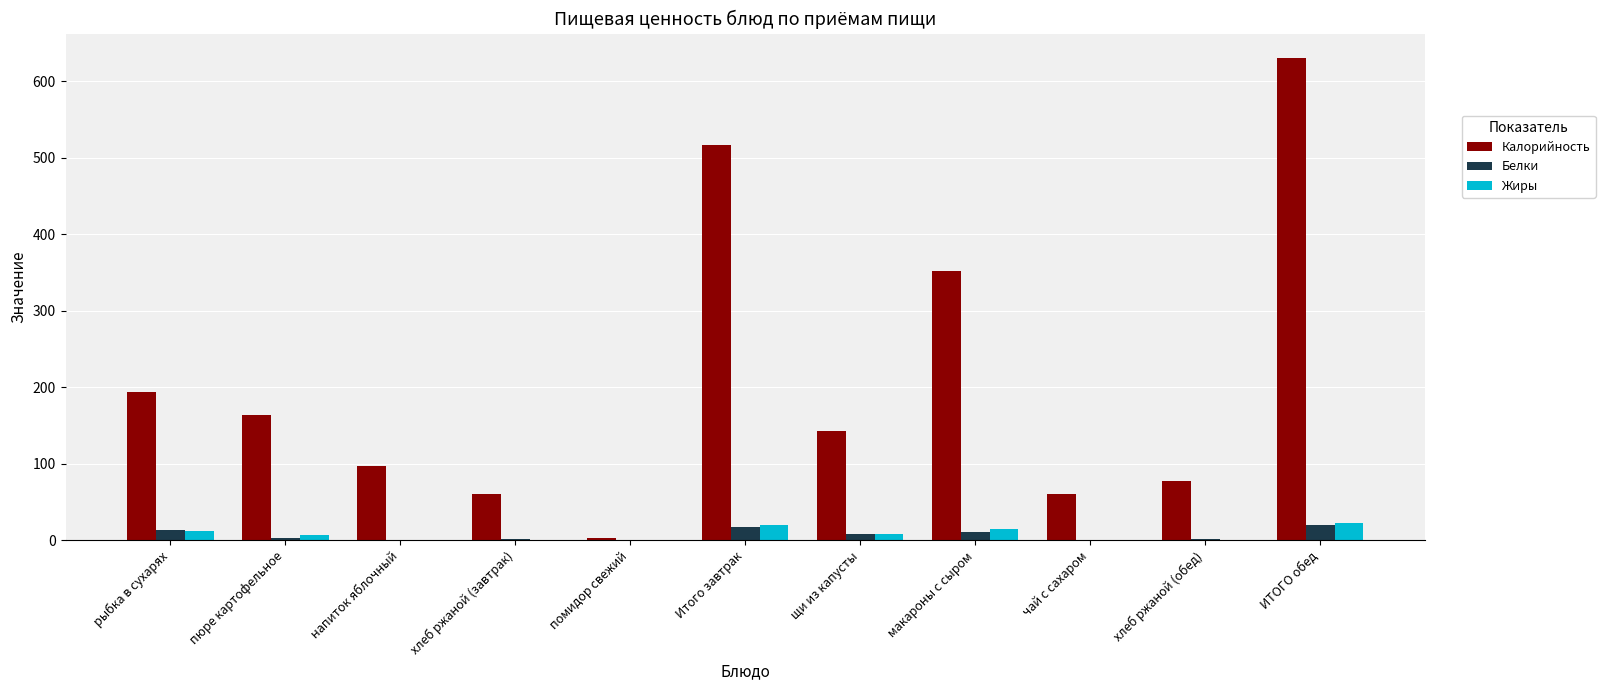

True or false: Калорийность has a value of 33.1 at напиток яблочный.

False